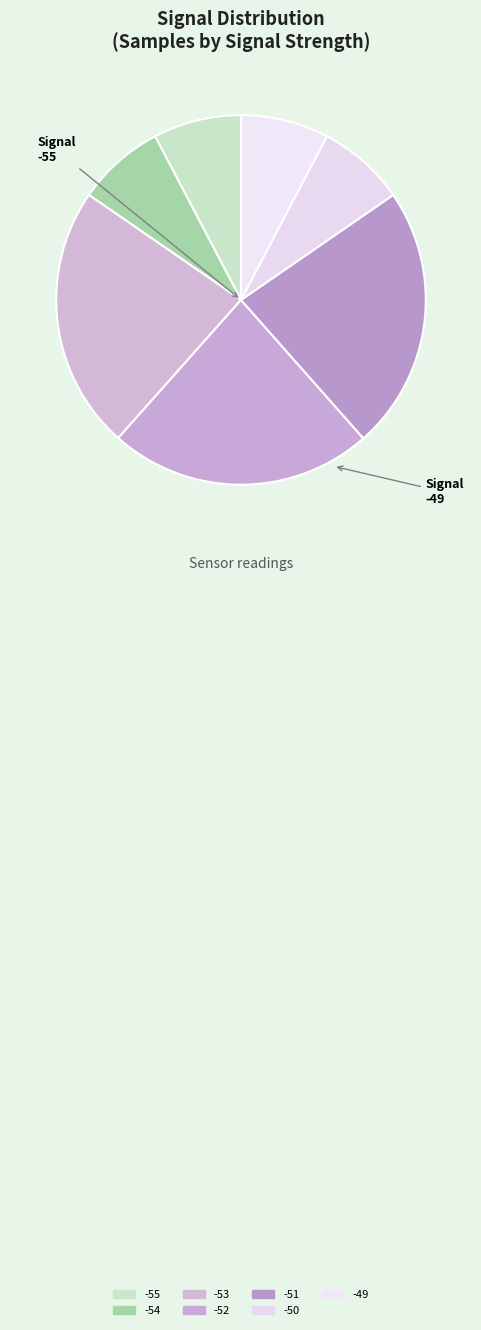

Does any single category account for the majority?

No